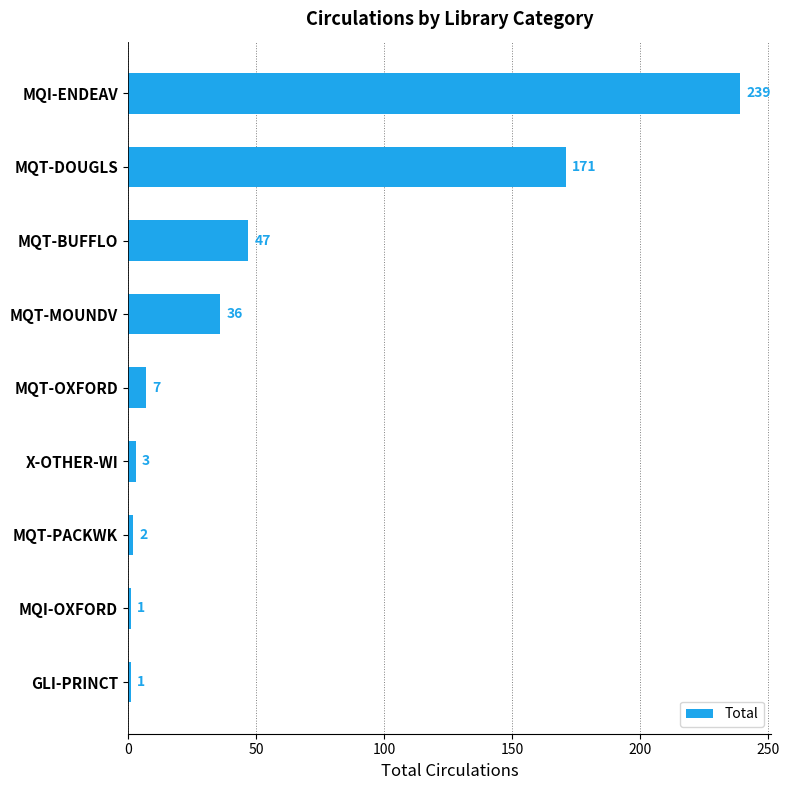

What is the sum of all values?

507